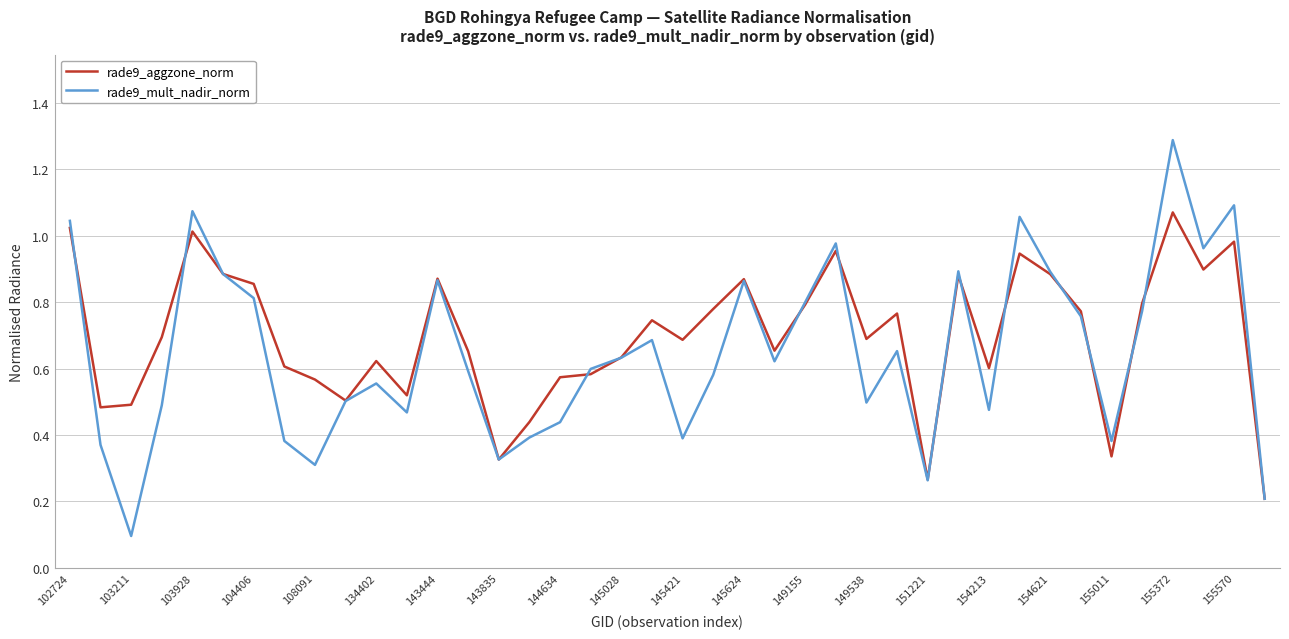

Which series has the largest range (max minus min)?

rade9_mult_nadir_norm